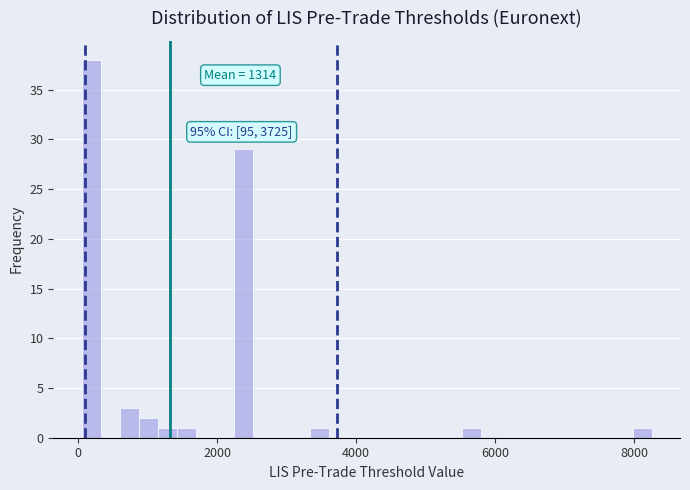

Read against the x-axis, roughly where is the centre of the tallest bar?

200